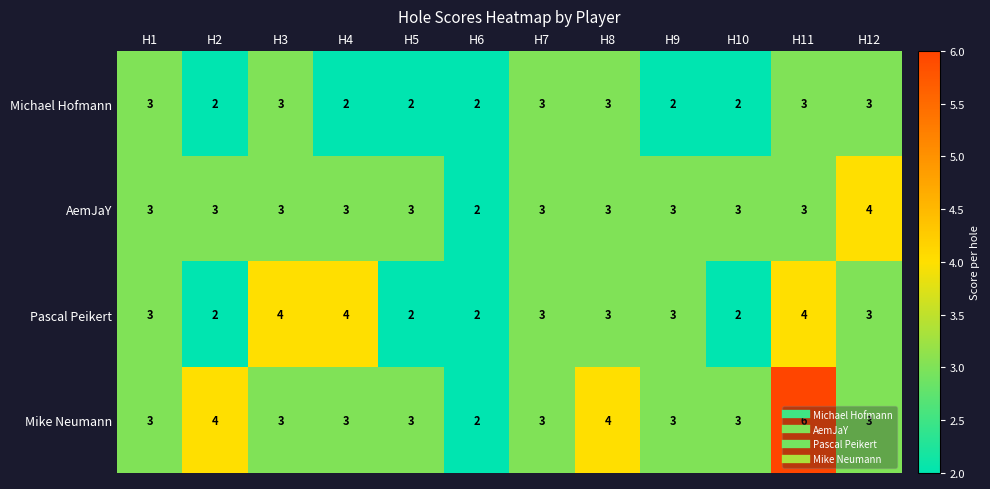

What is the average value of the AemJaY series?

3